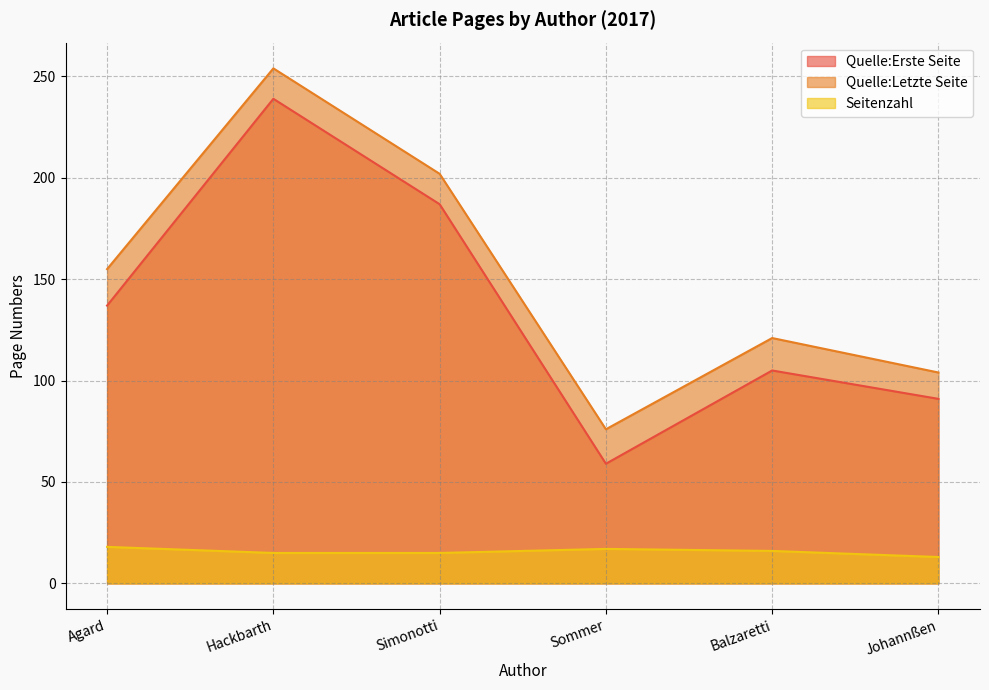

True or false: Quelle:Erste Seite and Quelle:Letzte Seite cross at least once.

False